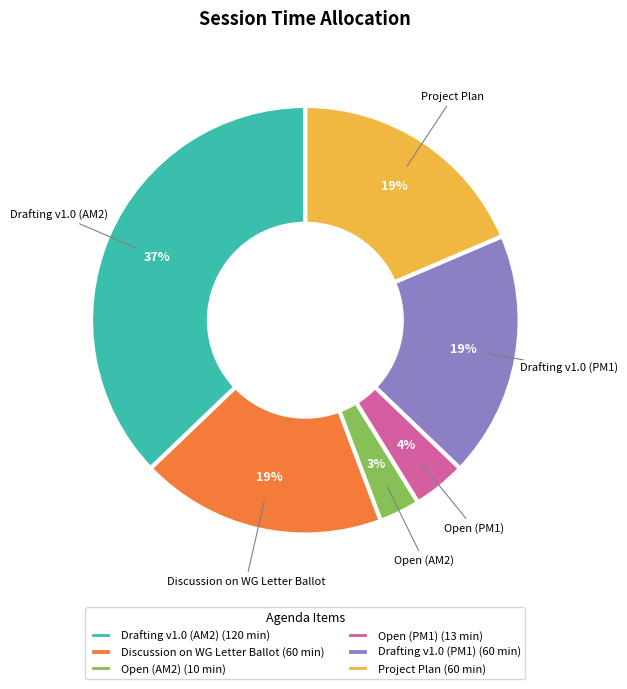

Between Discussion on WG Letter Ballot and Drafting v1.0 (AM2), which is larger?

Drafting v1.0 (AM2)